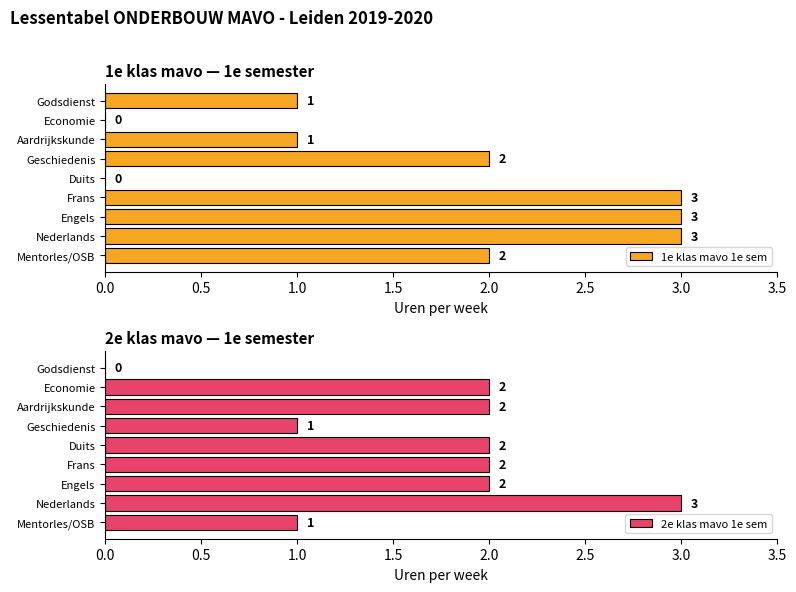

What is the approximate value of 1e klas mavo 1e sem at Nederlands?

3